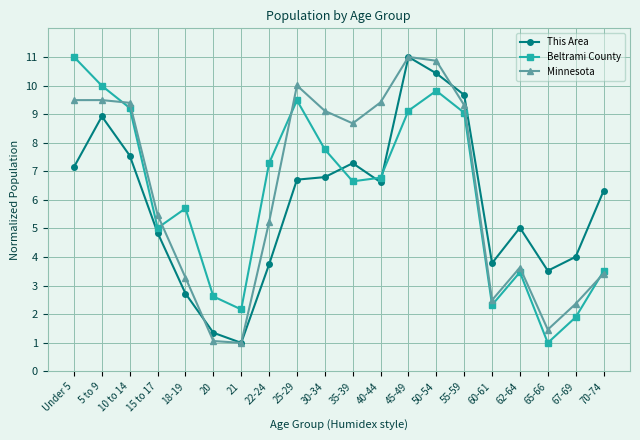

Between 10 to 14 and 25-29, which series saw the biggest shift?

This Area